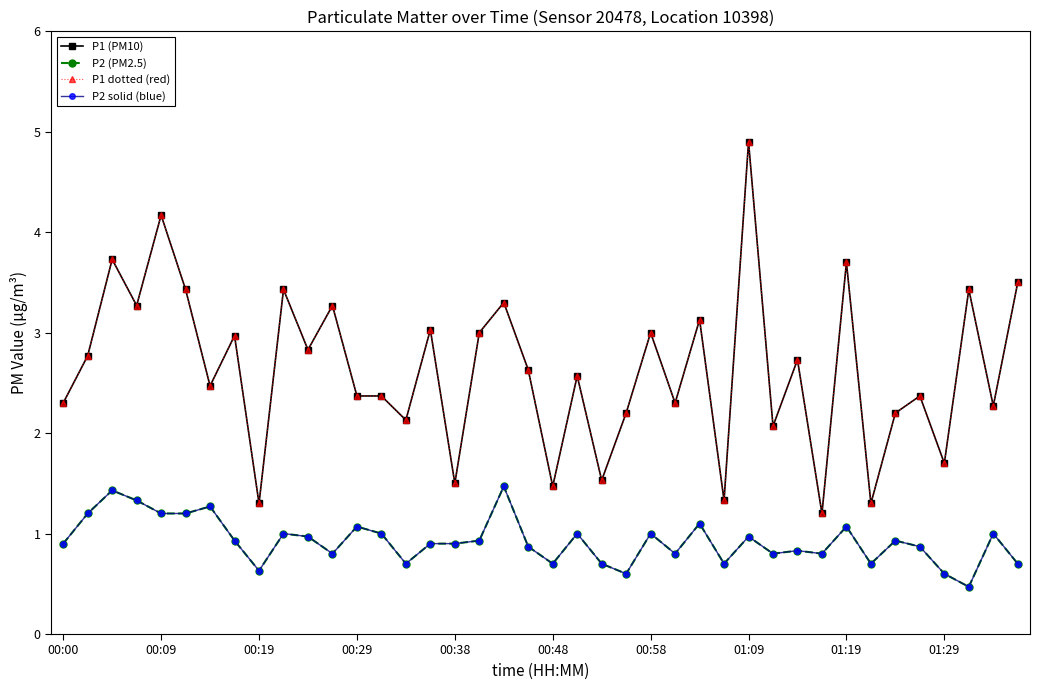

Reading left to right, extract all data points from this chart.

P1 (PM10): 2.3	2.8	3.7	3.3	4.2	3.4	2.5	3.0	1.3	3.4	2.8	3.3	2.4	2.4	2.1	3.0	1.5	3.0	3.3	2.6	1.5	2.6	1.5	2.2	3.0	2.3	3.1	1.3	4.9	2.1	2.7	1.2	3.7	1.3	2.2	2.4	1.7	3.4	2.3	3.5
P2 (PM2.5): 0.9	1.2	1.4	1.3	1.2	1.2	1.3	0.9	0.6	1.0	1.0	0.8	1.1	1.0	0.7	0.9	0.9	0.9	1.5	0.9	0.7	1.0	0.7	0.6	1.0	0.8	1.1	0.7	1.0	0.8	0.8	0.8	1.1	0.7	0.9	0.9	0.6	0.5	1.0	0.7
P1 dotted (red): 2.3	2.8	3.7	3.3	4.2	3.4	2.5	3.0	1.3	3.4	2.8	3.3	2.4	2.4	2.1	3.0	1.5	3.0	3.3	2.6	1.5	2.6	1.5	2.2	3.0	2.3	3.1	1.3	4.9	2.1	2.7	1.2	3.7	1.3	2.2	2.4	1.7	3.4	2.3	3.5
P2 solid (blue): 0.9	1.2	1.4	1.3	1.2	1.2	1.3	0.9	0.6	1.0	1.0	0.8	1.1	1.0	0.7	0.9	0.9	0.9	1.5	0.9	0.7	1.0	0.7	0.6	1.0	0.8	1.1	0.7	1.0	0.8	0.8	0.8	1.1	0.7	0.9	0.9	0.6	0.5	1.0	0.7